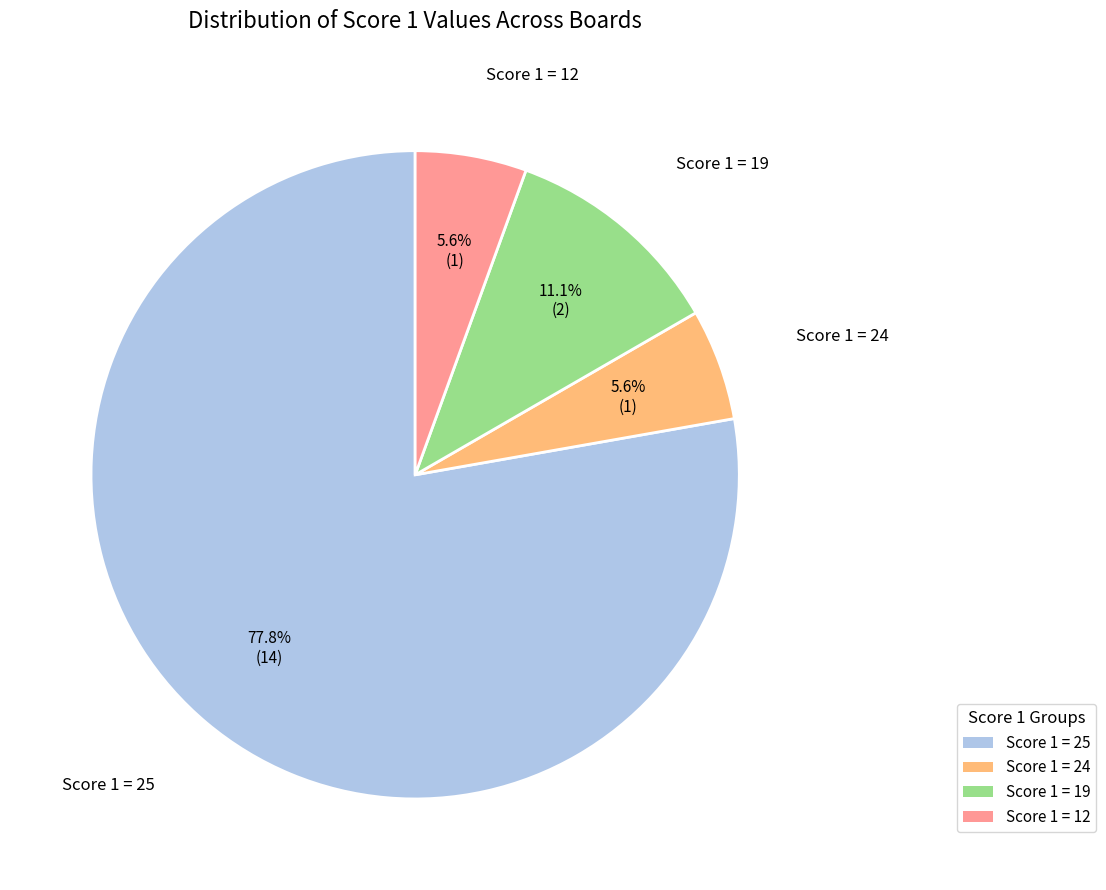

Count the number of slices in the pie.

4